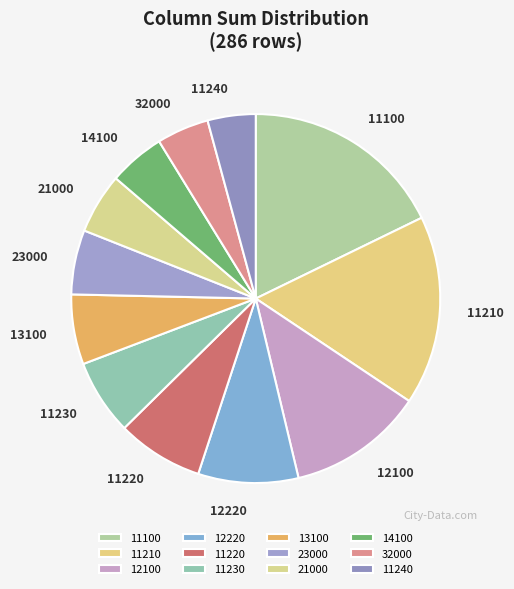

Approximately how many times larger is the value at 11220 compared to 14100?

1.5